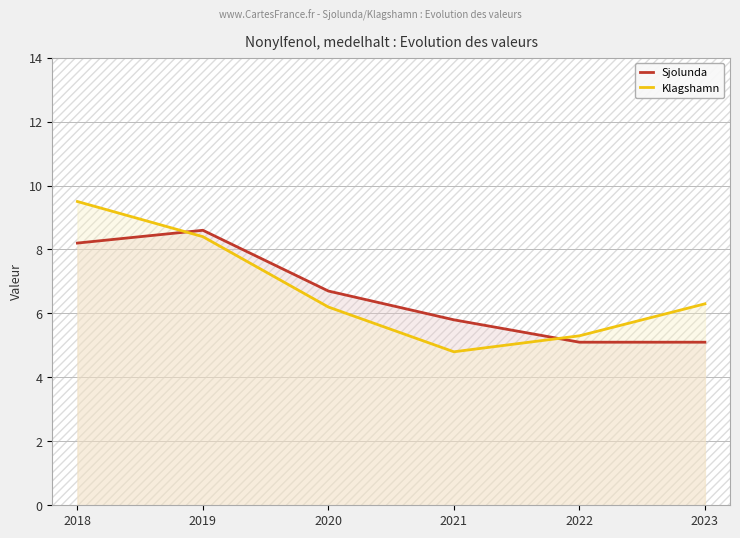

At which label does Klagshamn first exceed 6?

2018